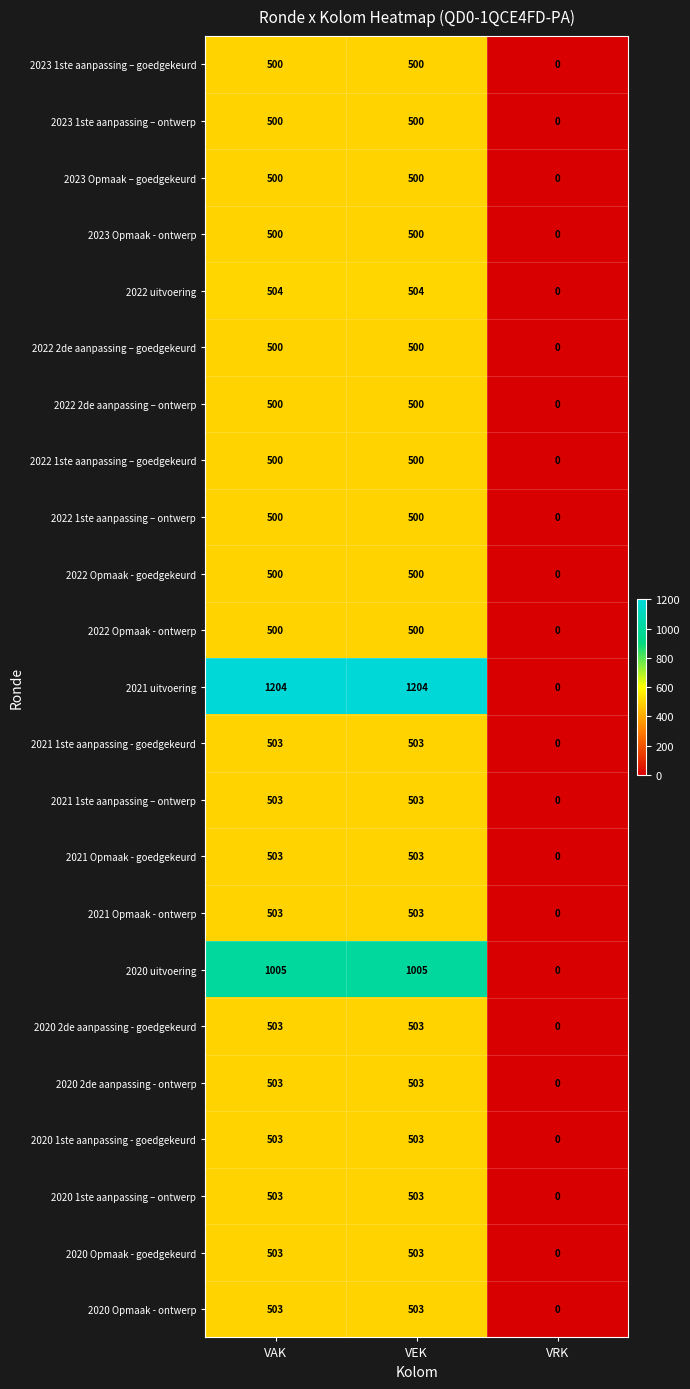

What is the difference between the highest and lowest values at VAK?

704